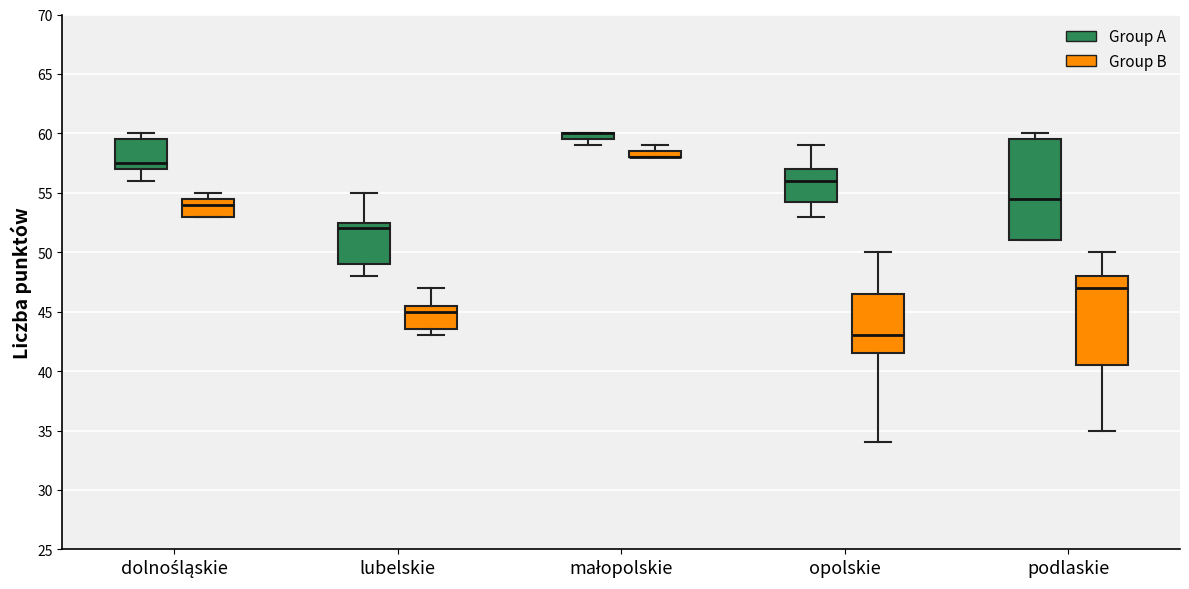

Where is the upper edge of the box for podlaskie (Group A) on the y-axis? The values are not printed on the chart, so give them approximately, as read against the axis.

59.5